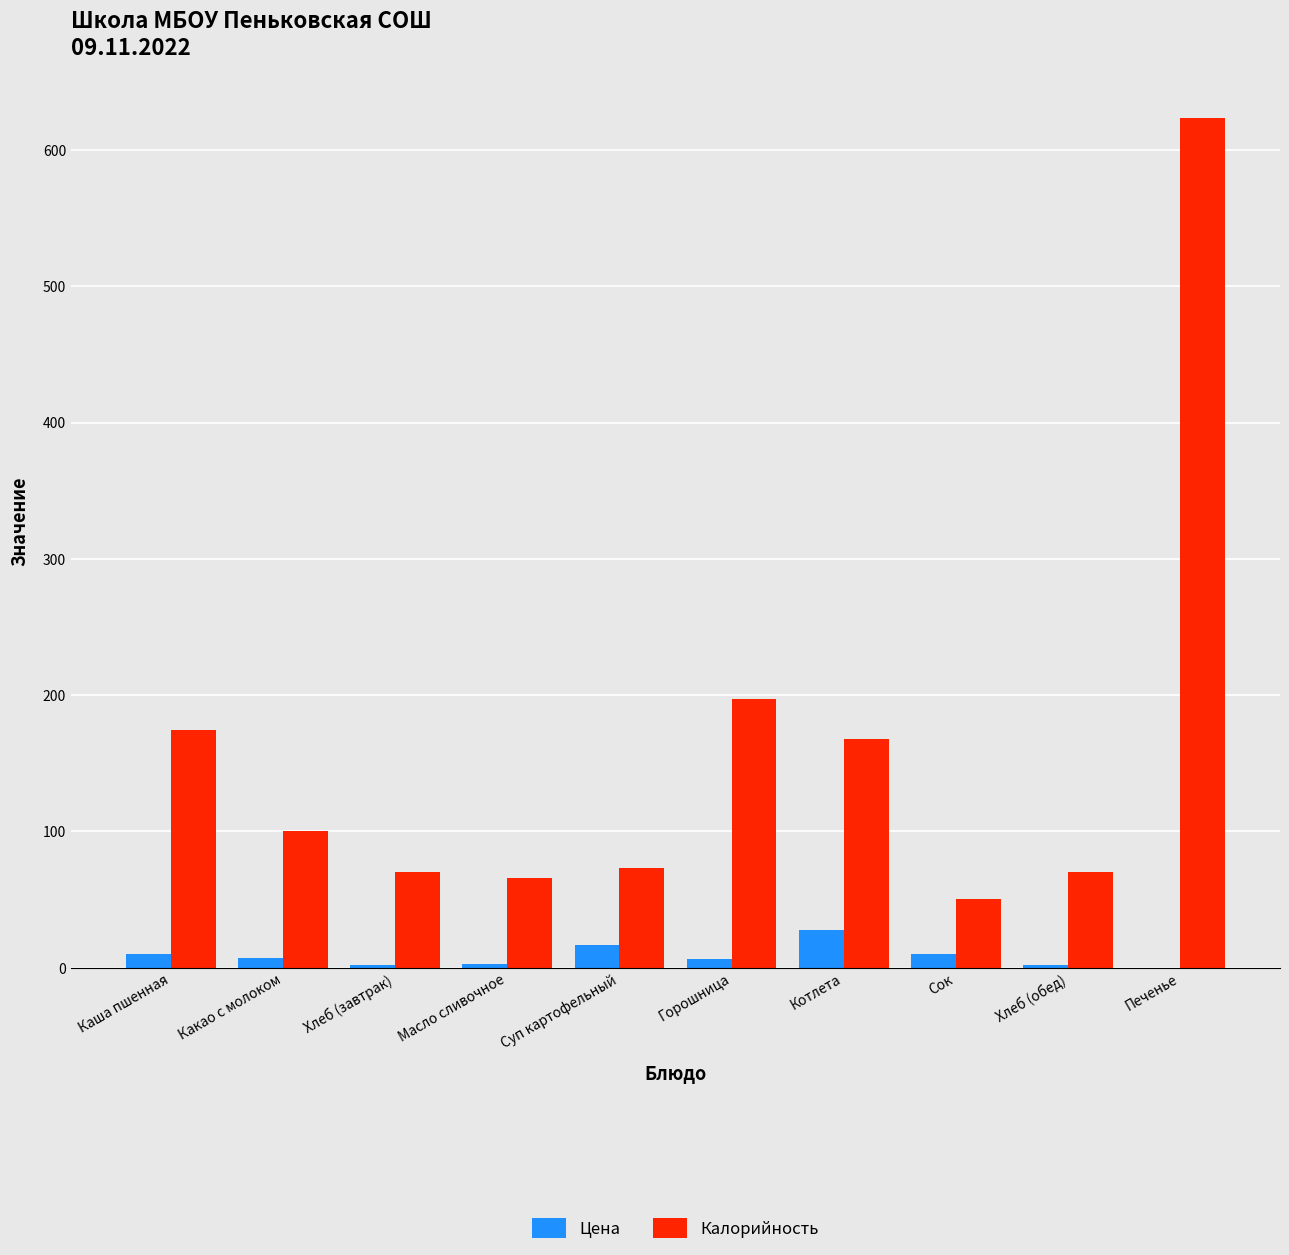

What is the sum of all Цена values?

85.5